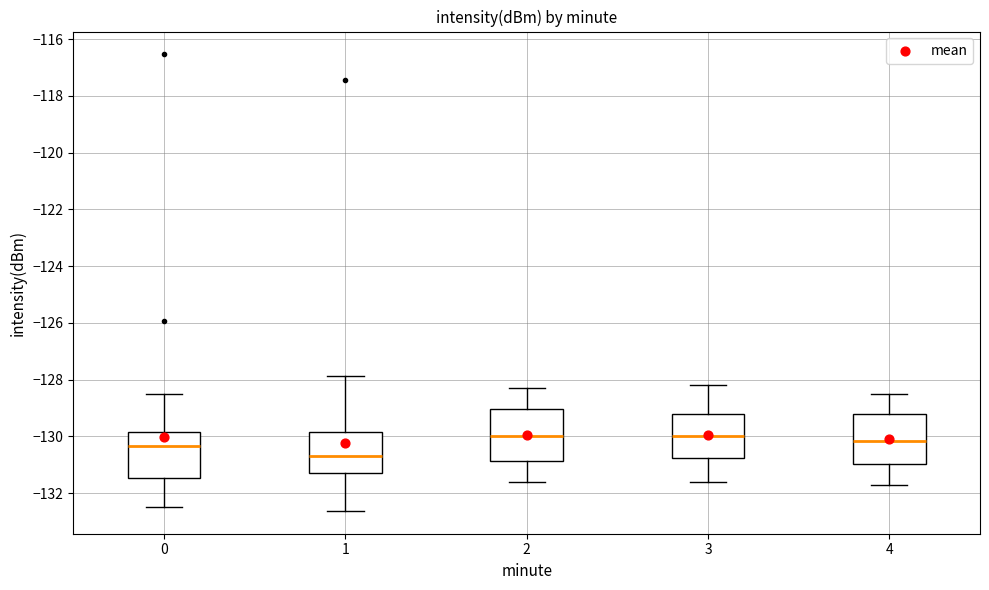

Reading left to right, transcribe this box plot: for each box, give where its median line is, the range the box spans, and where its two whiskers end, as read against the y-axis. The values are not printed on the chart, so give them approximately, as read against the axis.

0: median -130.4, box -131.4 to -129.8, whiskers -132.4 to -128.4
1: median -130.6, box -131.2 to -129.8, whiskers -132.6 to -127.8
2: median -130.0, box -130.8 to -129.0, whiskers -131.6 to -128.2
3: median -130.0, box -130.8 to -129.2, whiskers -131.6 to -128.2
4: median -130.2, box -131.0 to -129.2, whiskers -131.6 to -128.4